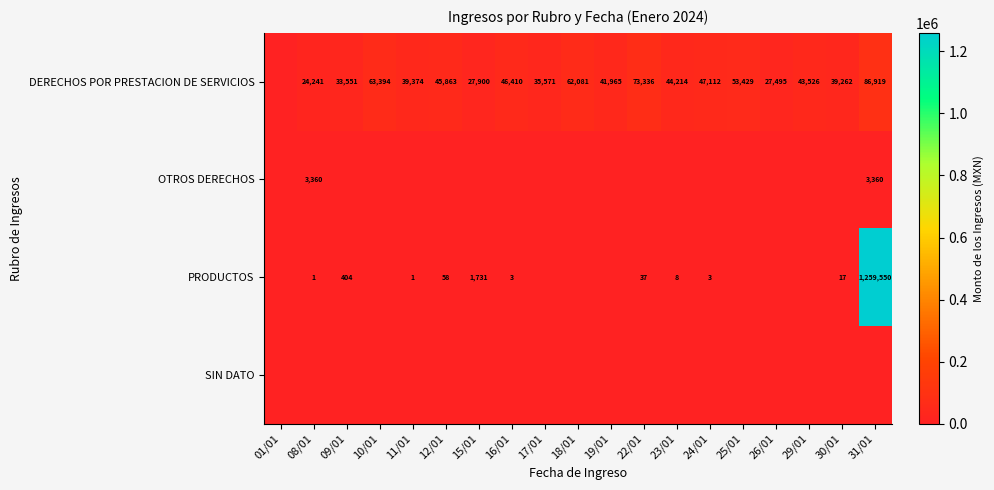

The PRODUCTOS series shows 79 at 12/01. True or false?

False